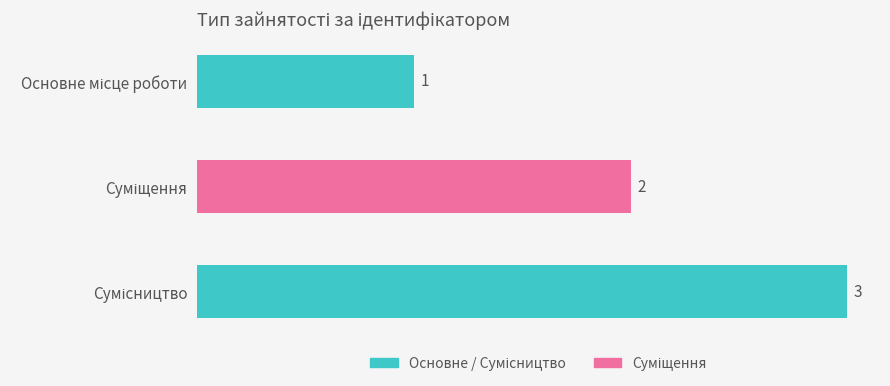

Count the values in the range 1 to 3.

3